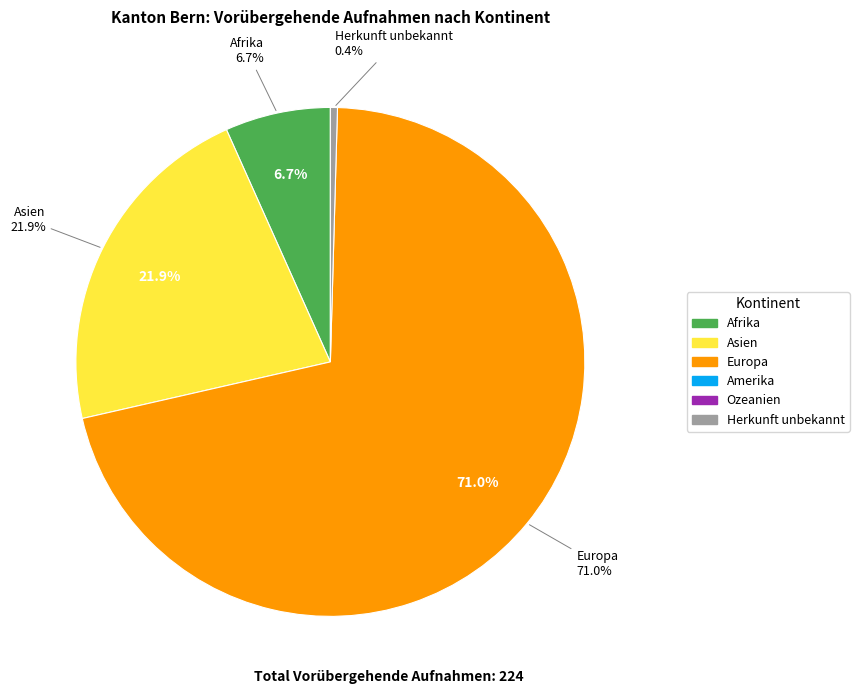

To the nearest percent, what is the difference between the Afrika and Europa slice percentages?

64%